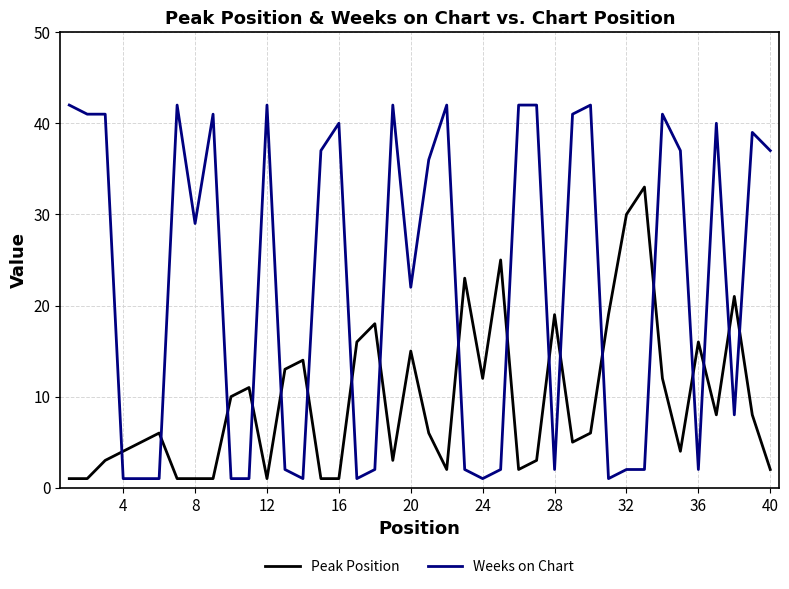

Which series has the largest total across all categories?

Weeks on Chart